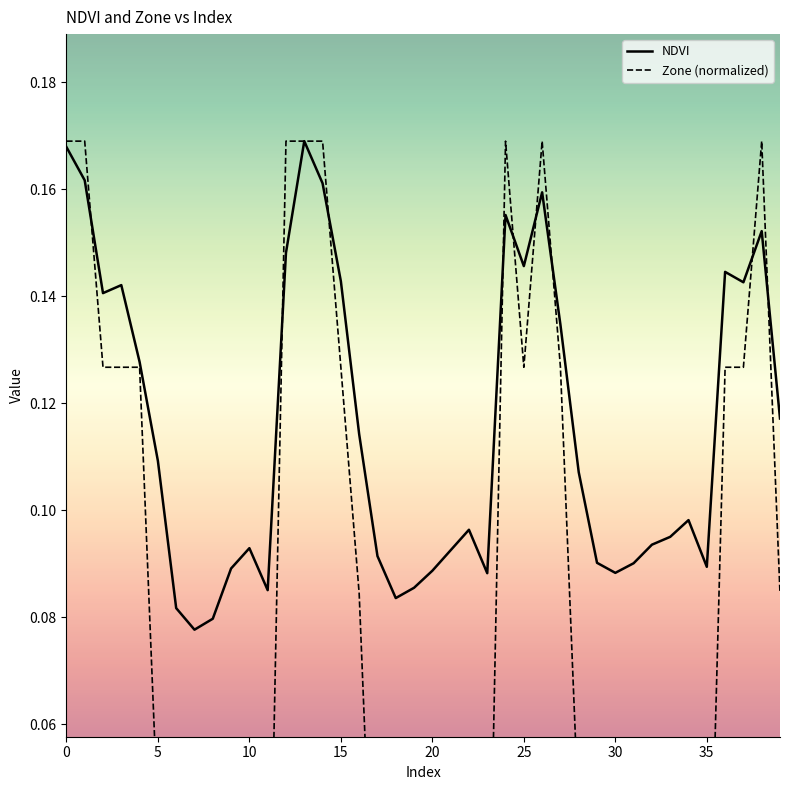

What is the label of the 12th point from the left?

11